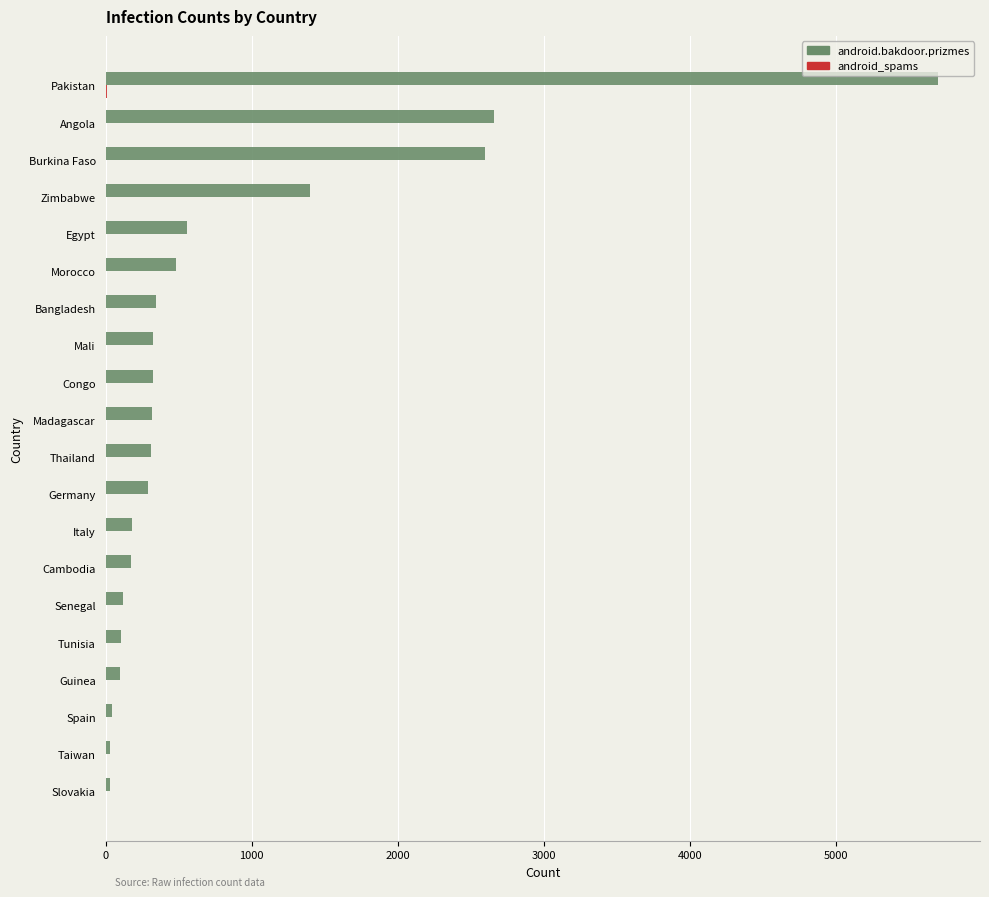

At which category is the sum across all series the highest?

Pakistan